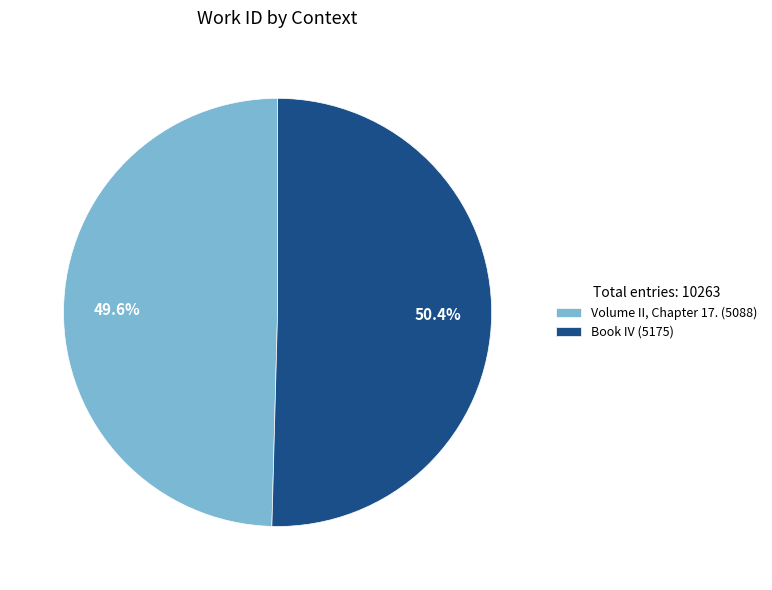

The Book IV slice represents 65% of the pie. True or false?

False